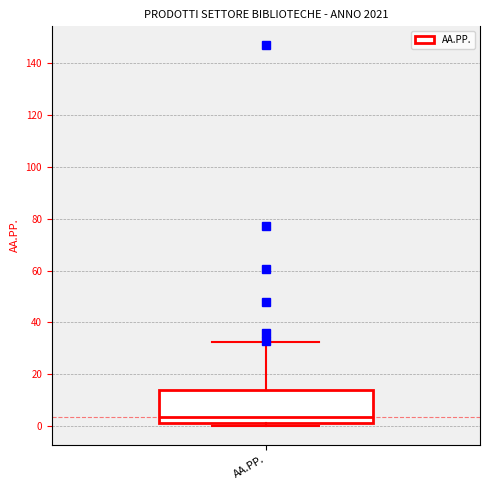

Where does the upper whisker of the box for AA.PP. end on the y-axis? The values are not printed on the chart, so give them approximately, as read against the axis.

32